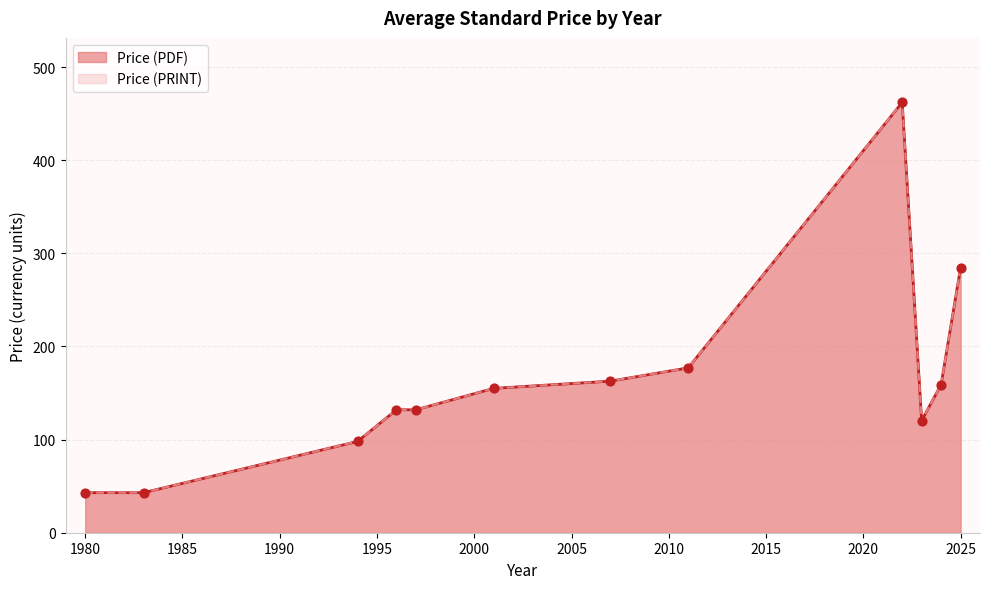

Which series has the largest total across all categories?

Price (PDF)